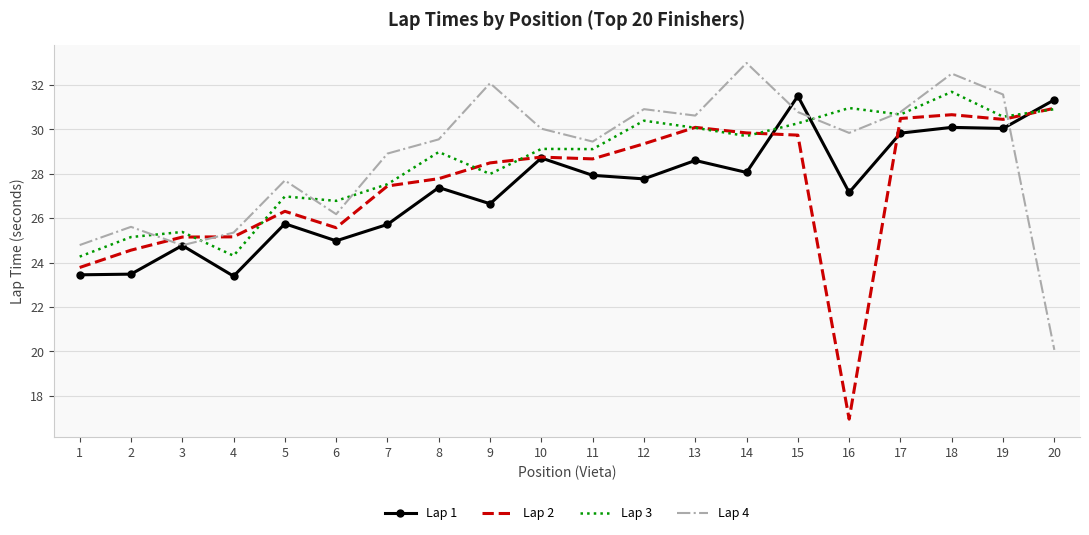

What is the difference between the highest and lowest values at 8?

2.2